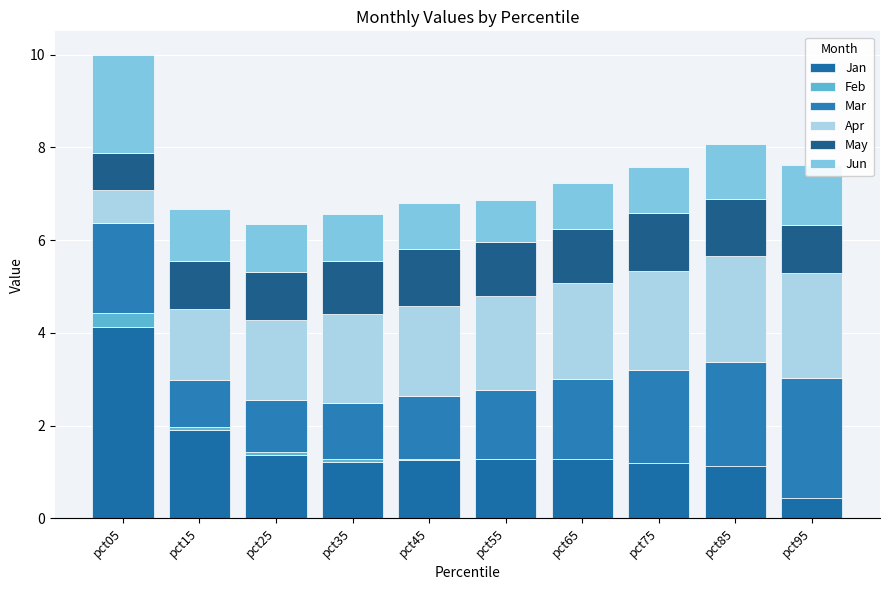

Is it true that Apr equals 0.2 at pct05?

False